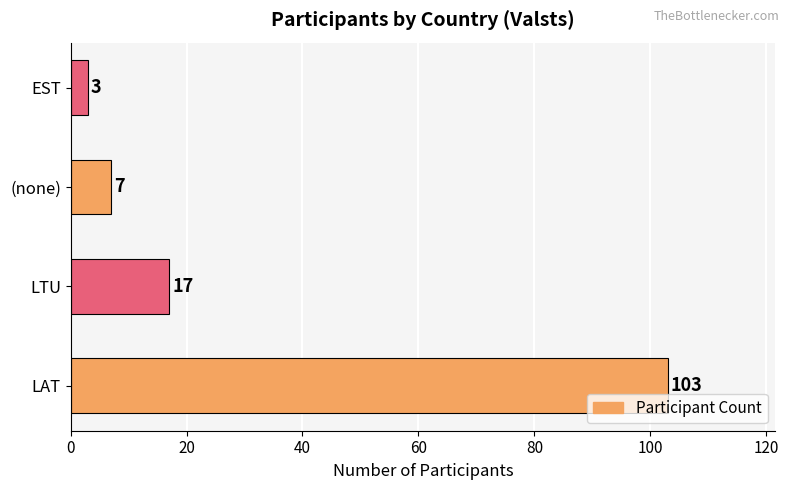

What is the approximate value at LTU, to the nearest 5?

15